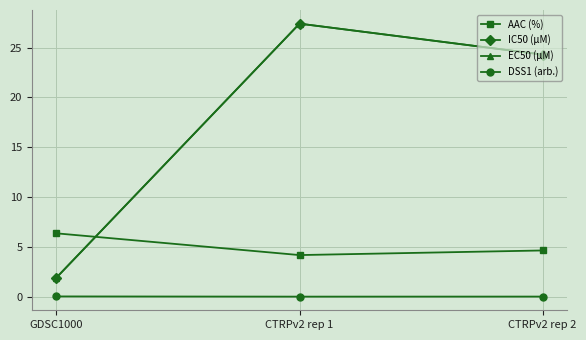

What is the difference between the maximum and minimum values in the IC50 (µM) series?

25.5